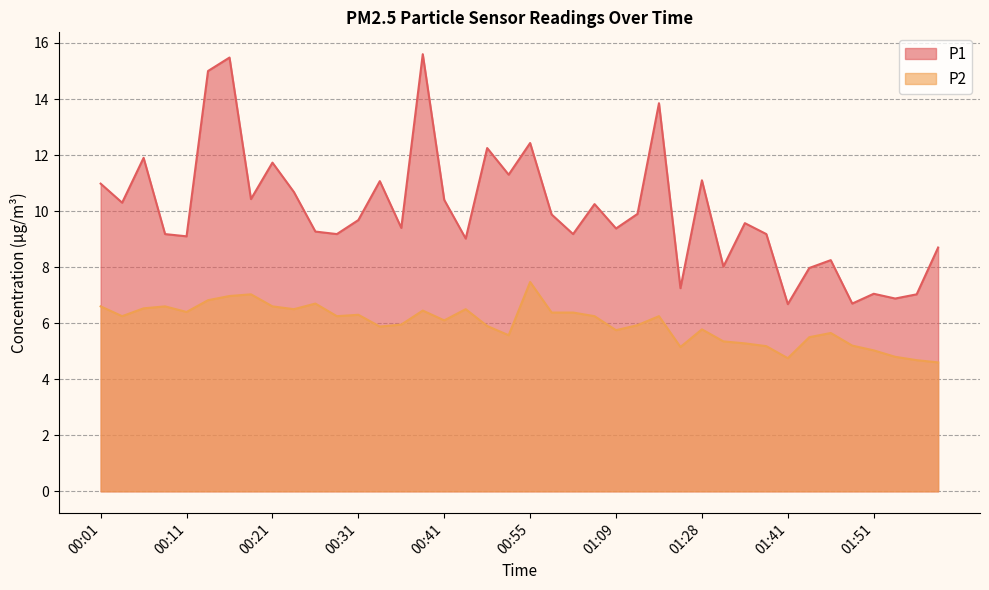

True or false: P1 has a value of 15.0 at 00:13.

True